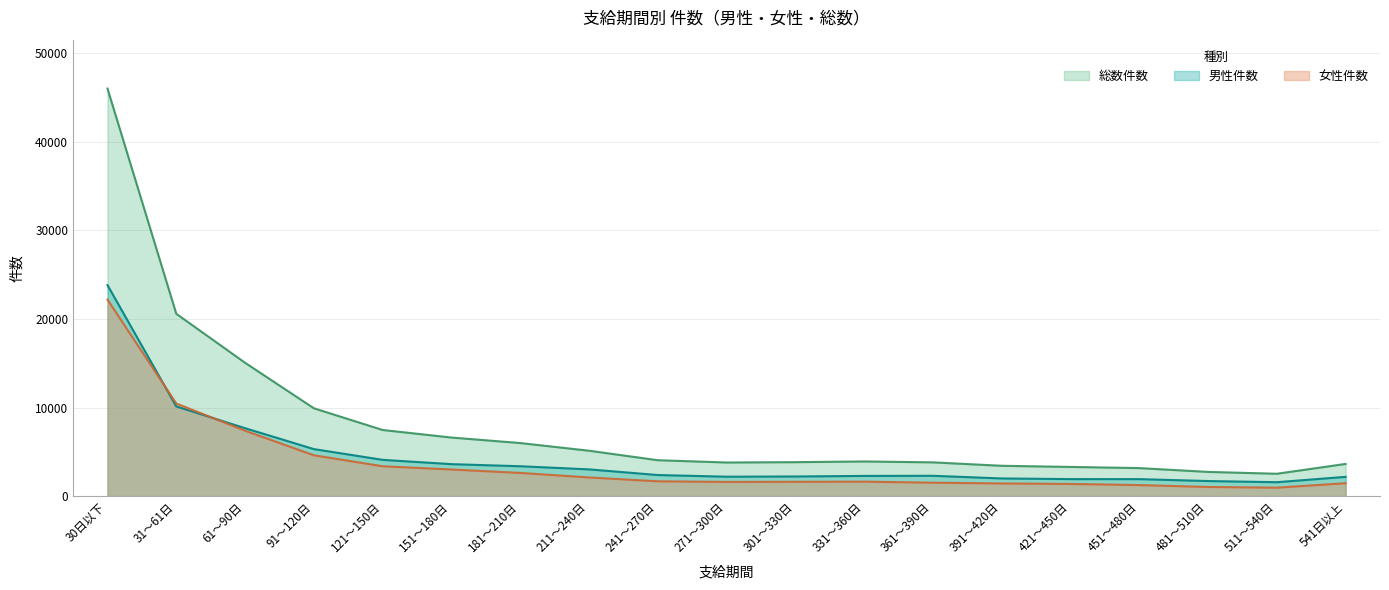

True or false: 総数件数 has more than 0 points higher than both neighbors.

True